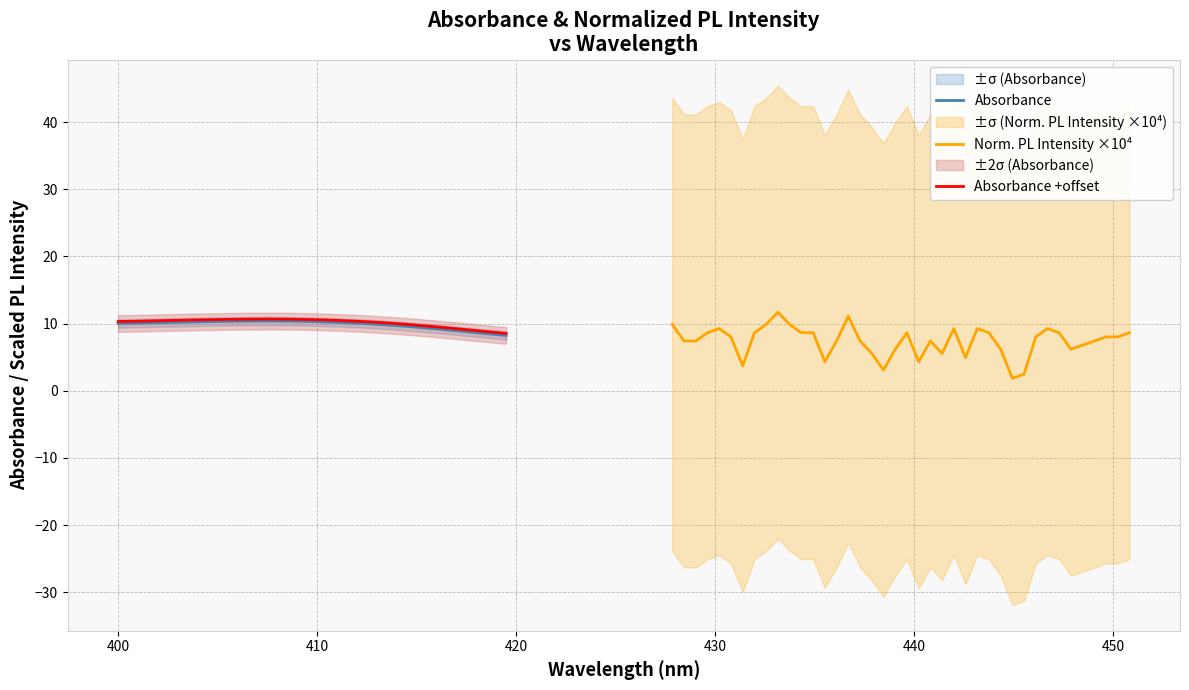

What is the minimum value for Absorbance +offset?

8.5